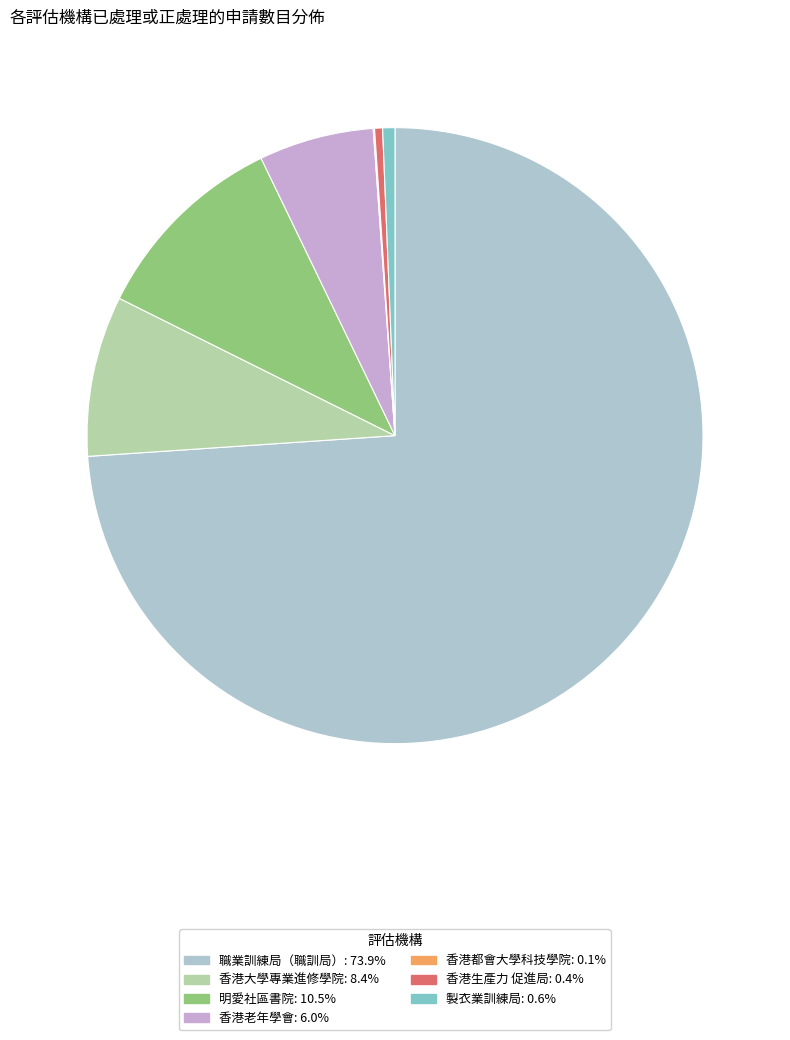

Does 職業訓練局（職訓局）: 73.9% account for over 50% of the chart?

Yes